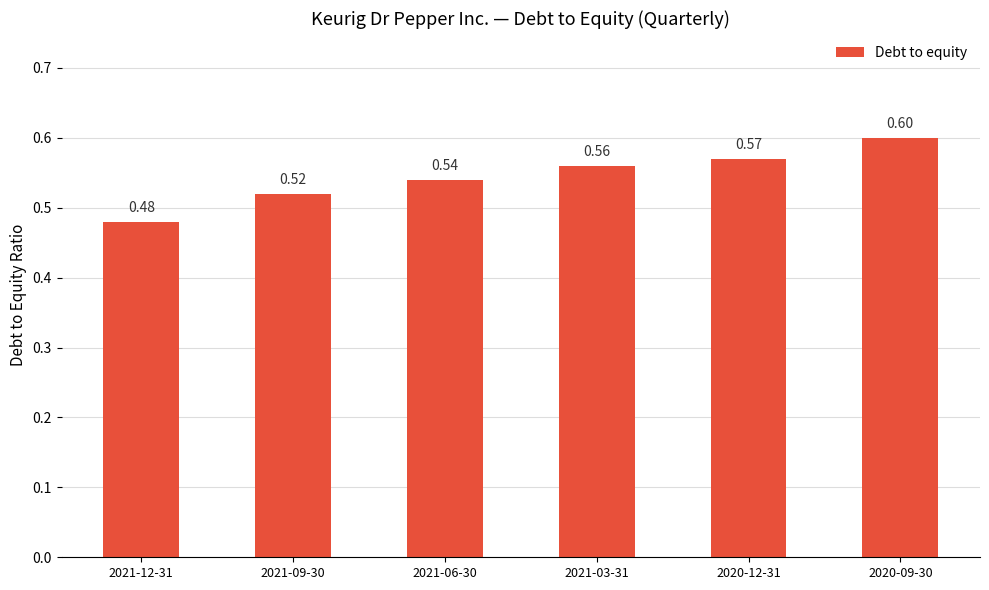

What is the sum of the values at 2020-12-31 and 2021-03-31?

1.1